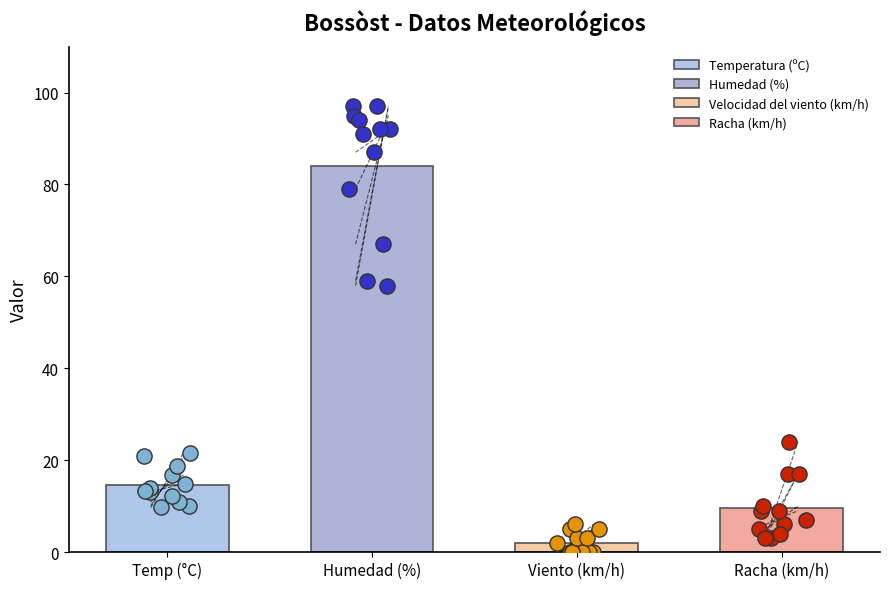

Which series has the largest total across all categories?

Humedad (%)